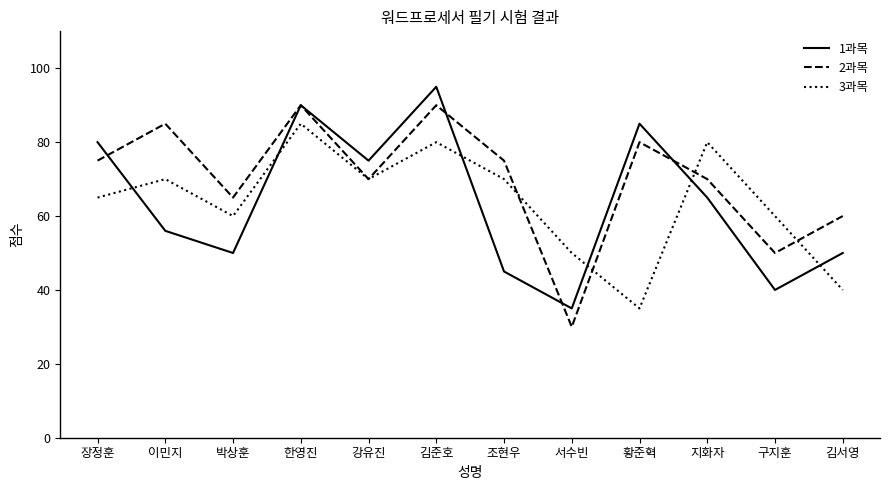

What is the maximum value for 1과목?

95